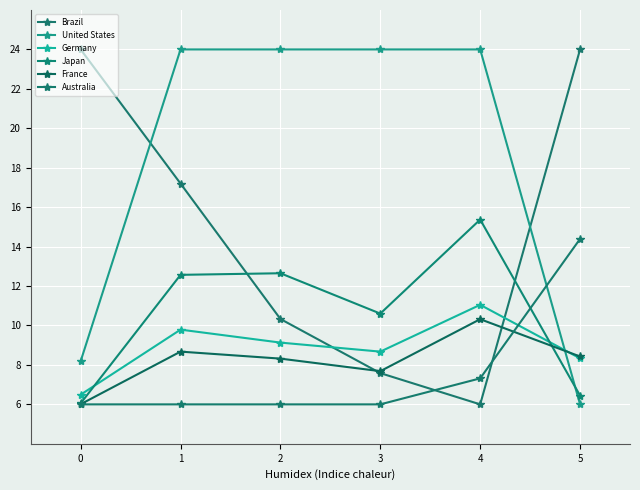

Is this an area chart (filled region under the line)?

No